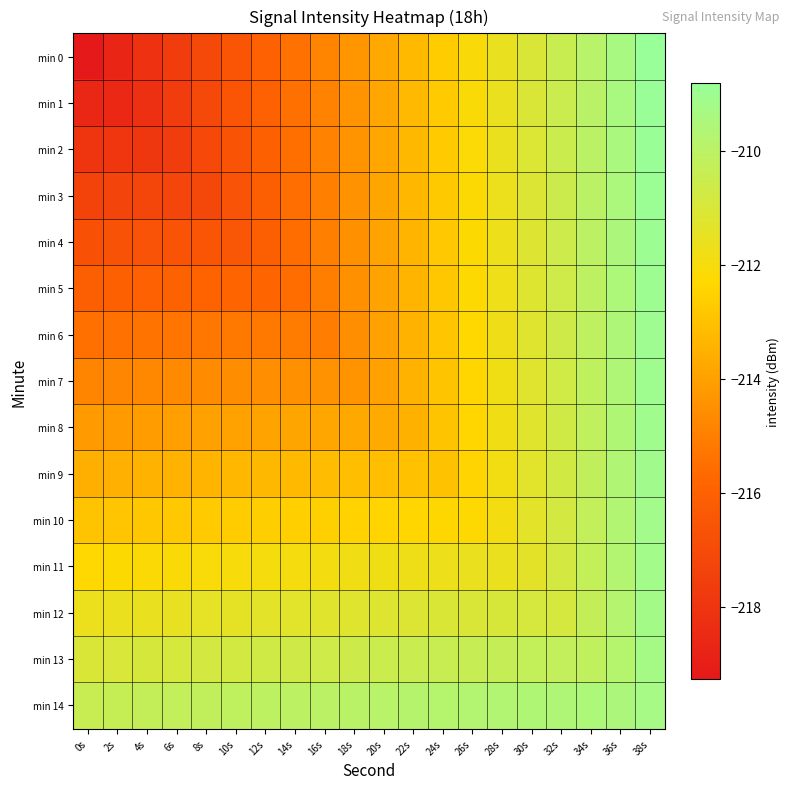

Reading left to right, what are all the values shown in this chart?

min 0: 0s=-219.3	2s=-218.7	4s=-218.2	6s=-217.6	8s=-217.1	10s=-216.5	12s=-216.0	14s=-215.4	16s=-214.9	18s=-214.3	20s=-213.8	22s=-213.2	24s=-212.7	26s=-212.1	28s=-211.6	30s=-211.0	32s=-210.5	34s=-209.9	36s=-209.4	38s=-208.8
min 1: 0s=-218.6	2s=-218.6	4s=-218.2	6s=-217.7	8s=-217.1	10s=-216.6	12s=-216.0	14s=-215.5	16s=-214.9	18s=-214.4	20s=-213.8	22s=-213.3	24s=-212.7	26s=-212.2	28s=-211.6	30s=-211.1	32s=-210.5	34s=-210.0	36s=-209.4	38s=-208.9
min 2: 0s=-218.0	2s=-218.0	4s=-217.9	6s=-217.7	8s=-217.1	10s=-216.6	12s=-216.0	14s=-215.5	16s=-214.9	18s=-214.4	20s=-213.8	22s=-213.3	24s=-212.7	26s=-212.2	28s=-211.6	30s=-211.1	32s=-210.5	34s=-210.0	36s=-209.4	38s=-208.9
min 3: 0s=-217.4	2s=-217.3	4s=-217.3	6s=-217.2	8s=-217.2	10s=-216.6	12s=-216.1	14s=-215.5	16s=-215.0	18s=-214.4	20s=-213.9	22s=-213.3	24s=-212.8	26s=-212.2	28s=-211.7	30s=-211.1	32s=-210.6	34s=-210.0	36s=-209.5	38s=-208.9
min 4: 0s=-216.7	2s=-216.7	4s=-216.6	6s=-216.6	8s=-216.5	10s=-216.5	12s=-216.1	14s=-215.6	16s=-215.0	18s=-214.5	20s=-213.9	22s=-213.4	24s=-212.8	26s=-212.3	28s=-211.7	30s=-211.2	32s=-210.6	34s=-210.1	36s=-209.5	38s=-209.0
min 5: 0s=-216.1	2s=-216.1	4s=-216.0	6s=-216.0	8s=-215.9	10s=-215.9	12s=-215.8	14s=-215.6	16s=-215.0	18s=-214.5	20s=-213.9	22s=-213.4	24s=-212.8	26s=-212.3	28s=-211.7	30s=-211.2	32s=-210.6	34s=-210.1	36s=-209.5	38s=-209.0
min 6: 0s=-215.5	2s=-215.4	4s=-215.4	6s=-215.3	8s=-215.3	10s=-215.2	12s=-215.2	14s=-215.1	16s=-215.1	18s=-214.5	20s=-214.0	22s=-213.4	24s=-212.9	26s=-212.3	28s=-211.8	30s=-211.2	32s=-210.7	34s=-210.1	36s=-209.6	38s=-209.0
min 7: 0s=-214.8	2s=-214.8	4s=-214.7	6s=-214.7	8s=-214.6	10s=-214.6	12s=-214.5	14s=-214.5	16s=-214.4	18s=-214.4	20s=-214.0	22s=-213.5	24s=-212.9	26s=-212.4	28s=-211.8	30s=-211.3	32s=-210.7	34s=-210.2	36s=-209.6	38s=-209.1
min 8: 0s=-214.2	2s=-214.2	4s=-214.1	6s=-214.1	8s=-214.0	10s=-214.0	12s=-213.9	14s=-213.9	16s=-213.8	18s=-213.8	20s=-213.7	22s=-213.5	24s=-212.9	26s=-212.4	28s=-211.8	30s=-211.3	32s=-210.7	34s=-210.2	36s=-209.6	38s=-209.1
min 9: 0s=-213.6	2s=-213.5	4s=-213.5	6s=-213.4	8s=-213.4	10s=-213.3	12s=-213.3	14s=-213.2	16s=-213.2	18s=-213.1	20s=-213.1	22s=-213.0	24s=-213.0	26s=-212.4	28s=-211.9	30s=-211.3	32s=-210.8	34s=-210.2	36s=-209.7	38s=-209.1
min 10: 0s=-212.9	2s=-212.9	4s=-212.8	6s=-212.8	8s=-212.7	10s=-212.7	12s=-212.6	14s=-212.6	16s=-212.5	18s=-212.5	20s=-212.4	22s=-212.4	24s=-212.3	26s=-212.3	28s=-211.9	30s=-211.4	32s=-210.8	34s=-210.3	36s=-209.7	38s=-209.2
min 11: 0s=-212.3	2s=-212.3	4s=-212.2	6s=-212.2	8s=-212.1	10s=-212.1	12s=-212.0	14s=-212.0	16s=-211.9	18s=-211.9	20s=-211.8	22s=-211.8	24s=-211.7	26s=-211.7	28s=-211.6	30s=-211.4	32s=-210.8	34s=-210.3	36s=-209.7	38s=-209.2
min 12: 0s=-211.7	2s=-211.6	4s=-211.6	6s=-211.5	8s=-211.5	10s=-211.4	12s=-211.4	14s=-211.3	16s=-211.3	18s=-211.2	20s=-211.2	22s=-211.1	24s=-211.1	26s=-211.0	28s=-211.0	30s=-210.9	32s=-210.9	34s=-210.3	36s=-209.8	38s=-209.2
min 13: 0s=-211.0	2s=-211.0	4s=-210.9	6s=-210.9	8s=-210.8	10s=-210.8	12s=-210.7	14s=-210.7	16s=-210.6	18s=-210.6	20s=-210.5	22s=-210.5	24s=-210.4	26s=-210.4	28s=-210.3	30s=-210.3	32s=-210.2	34s=-210.2	36s=-209.8	38s=-209.3
min 14: 0s=-210.4	2s=-210.4	4s=-210.3	6s=-210.3	8s=-210.2	10s=-210.2	12s=-210.1	14s=-210.1	16s=-210.0	18s=-210.0	20s=-209.9	22s=-209.9	24s=-209.8	26s=-209.8	28s=-209.7	30s=-209.7	32s=-209.6	34s=-209.6	36s=-209.5	38s=-209.3